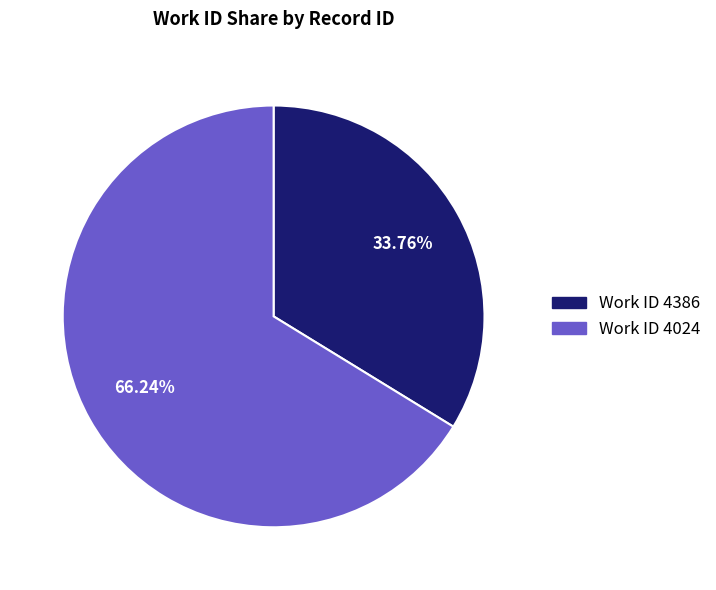

Is there any slice that represents more than half of the pie?

Yes